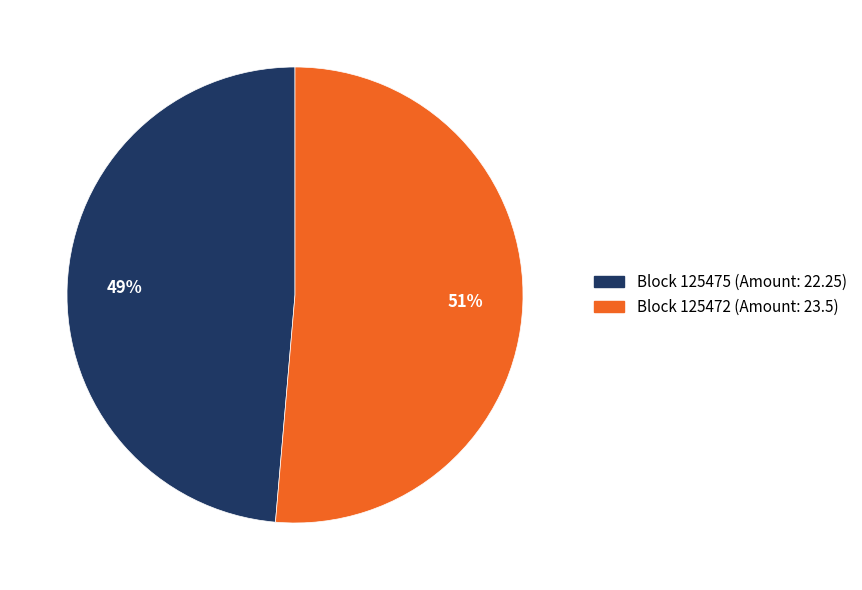

To the nearest percent, what is the average slice percentage?

50%